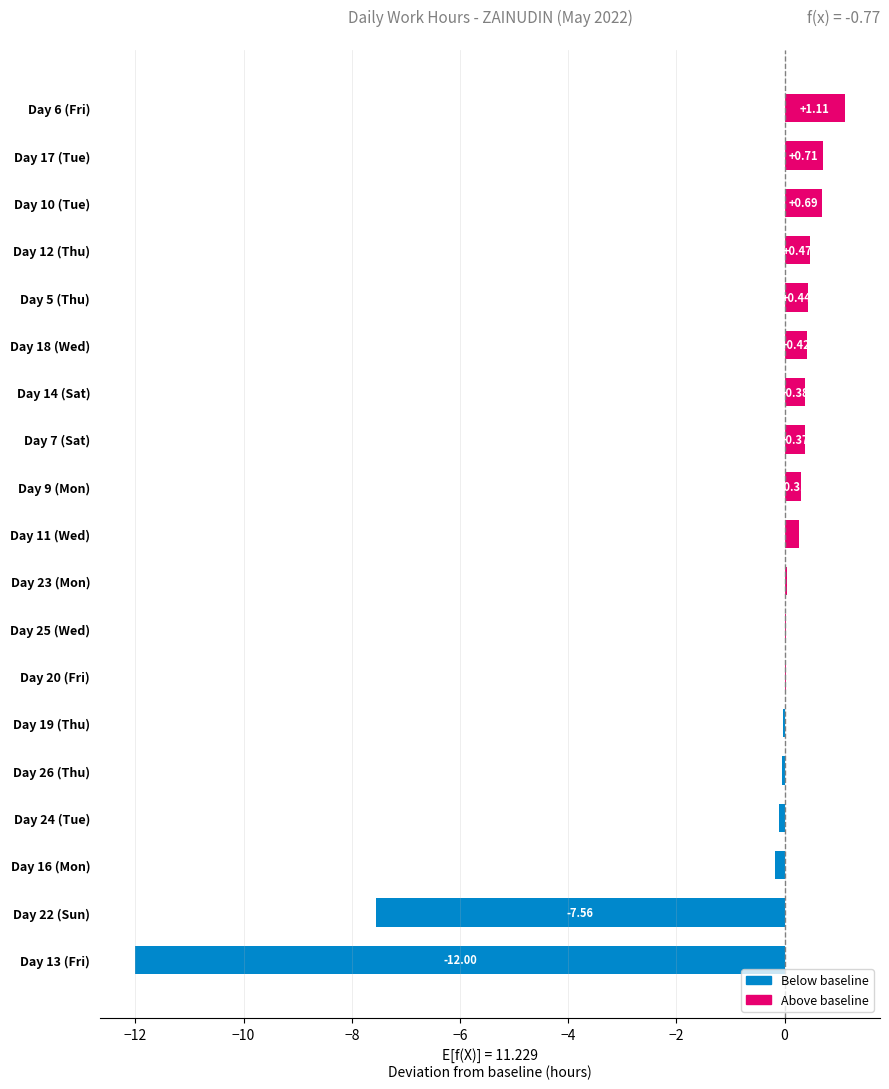

Which has a higher value, Day 13 (Fri) or Day 26 (Thu)?

Day 26 (Thu)